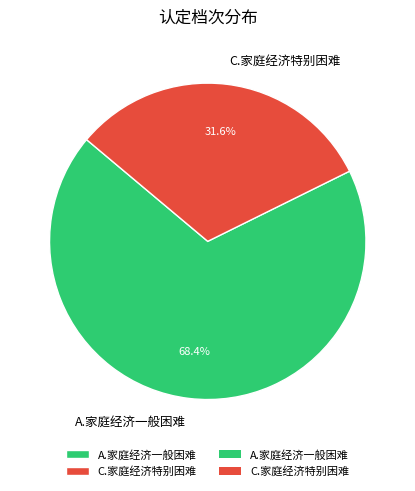

Is there any slice that represents more than half of the pie?

Yes